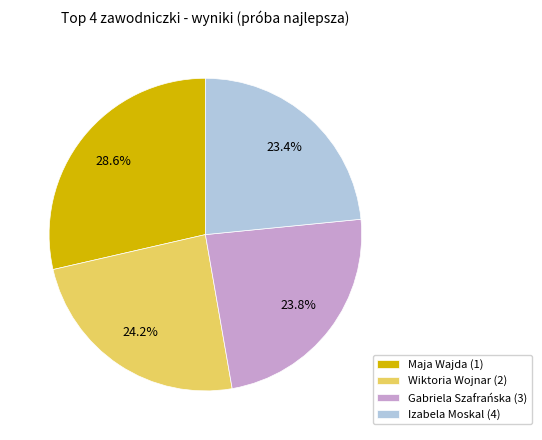

Count the number of slices in the pie.

4